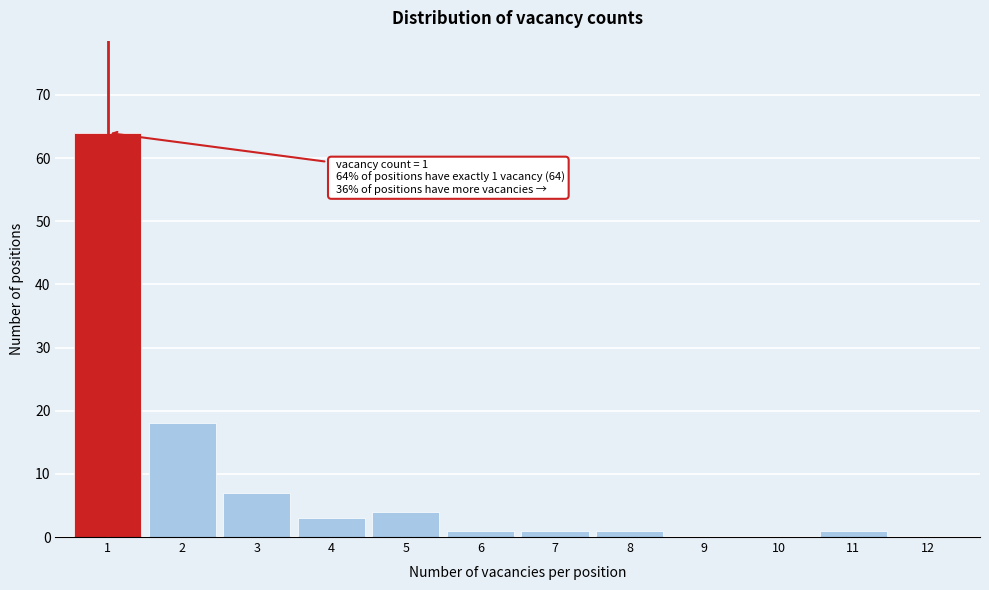

Reading right to left, list all the values displayed in this chart.

12=0	11=1	10=0	9=0	8=1	7=1	6=1	5=4	4=3	3=7	2=18	1=64